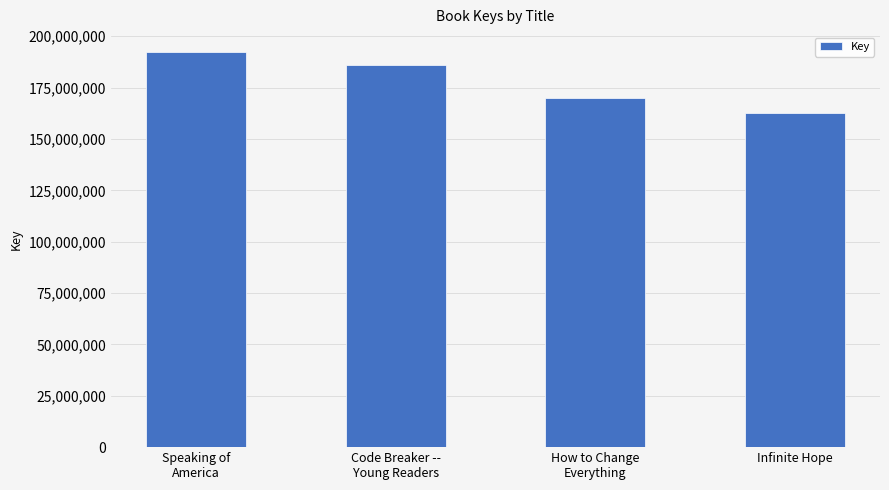

How many values are below 186139754?

2